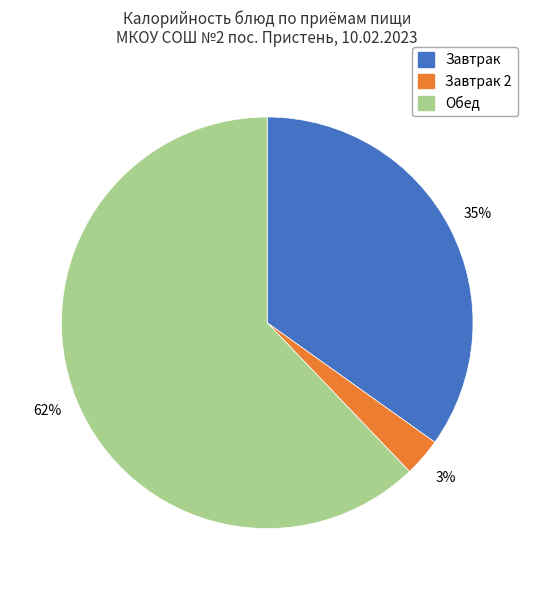

Count the number of slices in the pie.

3